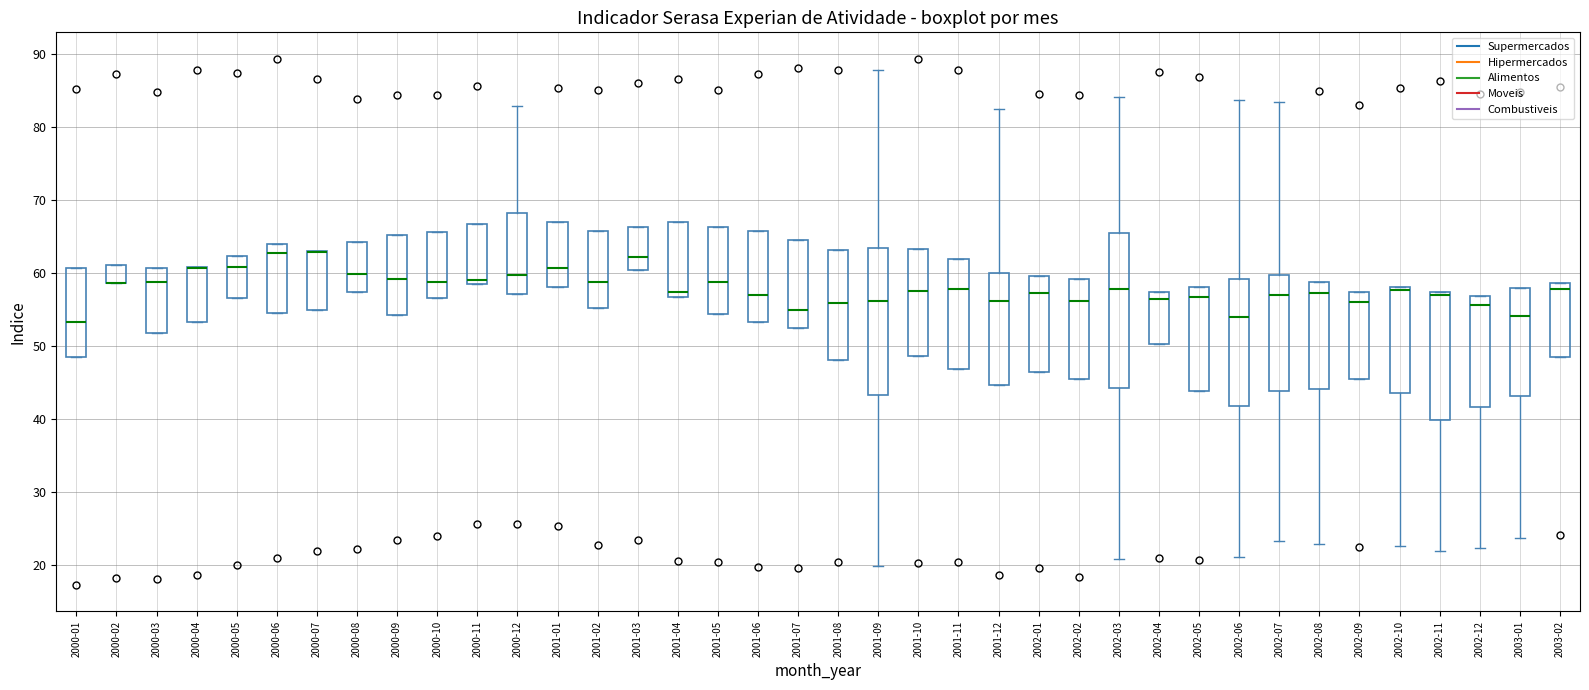

Where is the lower edge of the box for 2001-02 on the y-axis? The values are not printed on the chart, so give them approximately, as read against the axis.

55